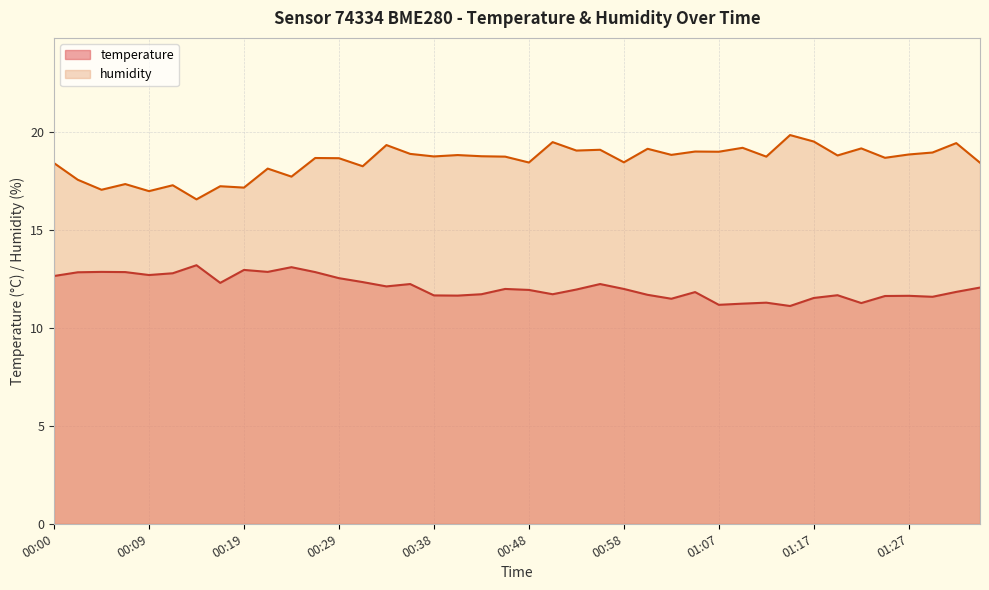

At how many categories does at least one series exceed 12?

40